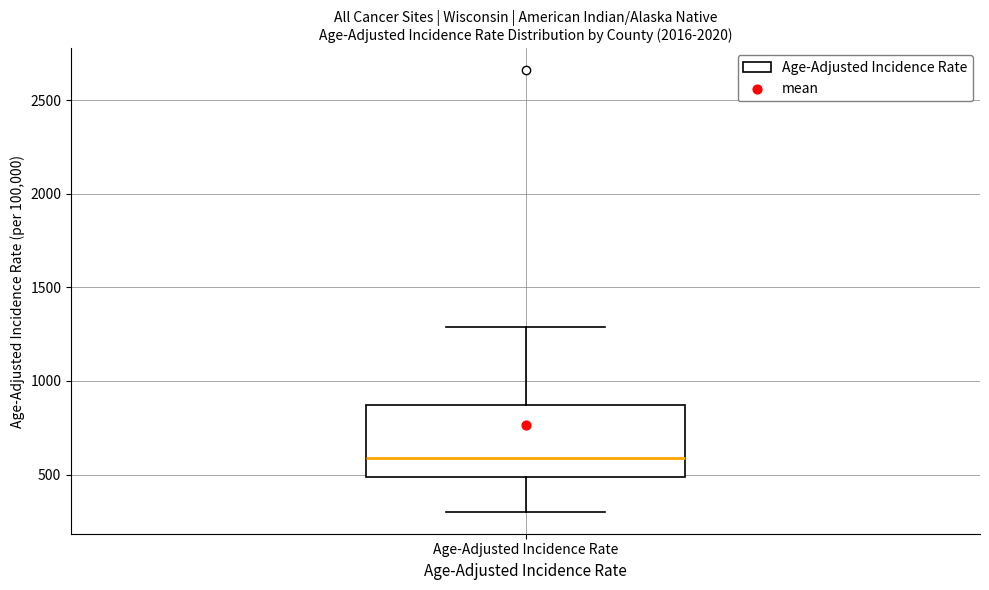

Transcribe this box plot: give where the median line is, the range the box spans, and where the two whiskers end, as read against the y-axis. The values are not printed on the chart, so give them approximately, as read against the axis.

median 600, box 500 to 850, whiskers 300 to 1300